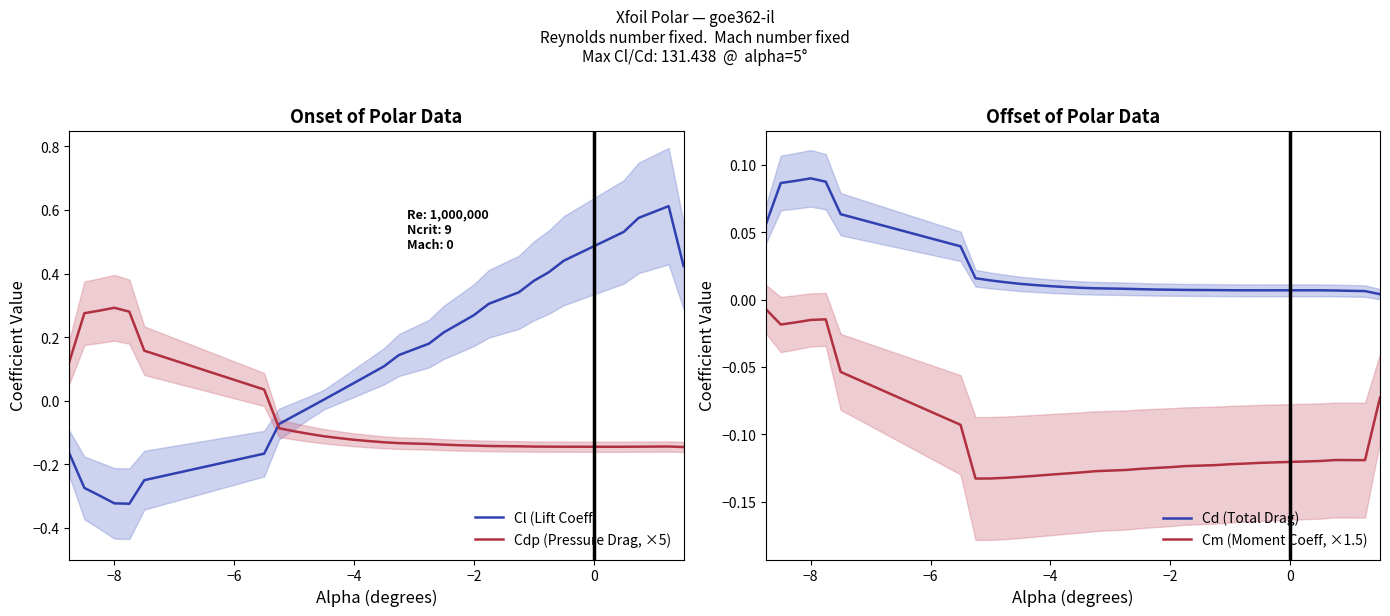

True or false: Cm (Moment Coeff, ×1.5) and Cd (Total Drag) intersect in this chart.

False